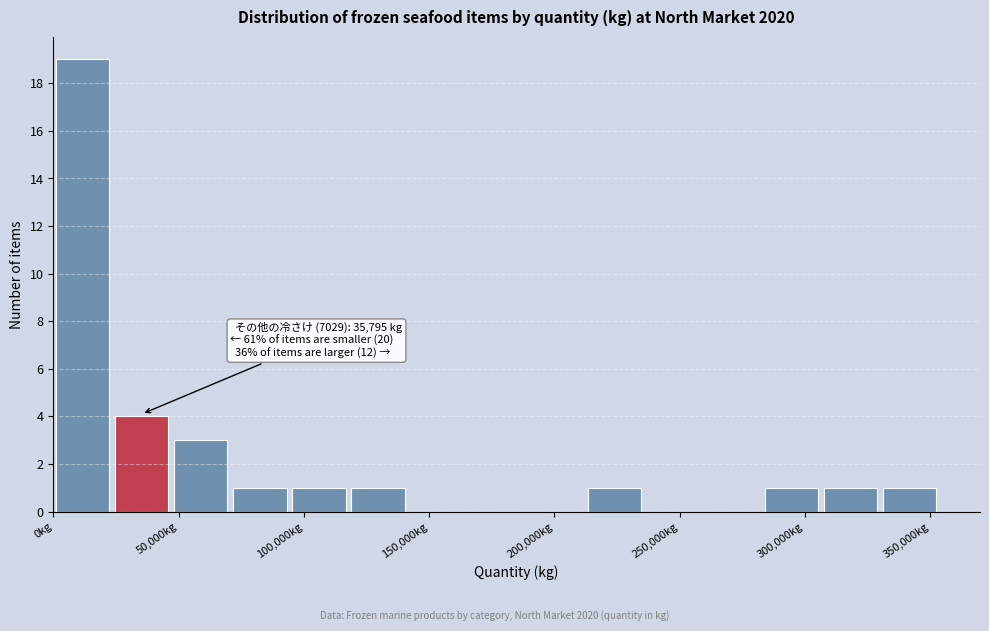

Which range on the x-axis has the tallest bar?

0 to 25000